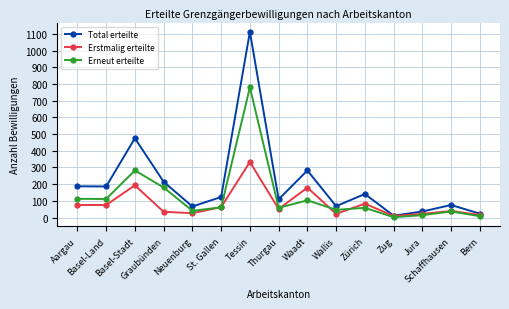

What value does the Total erteilte series have at Zürich, to the nearest 100?

100